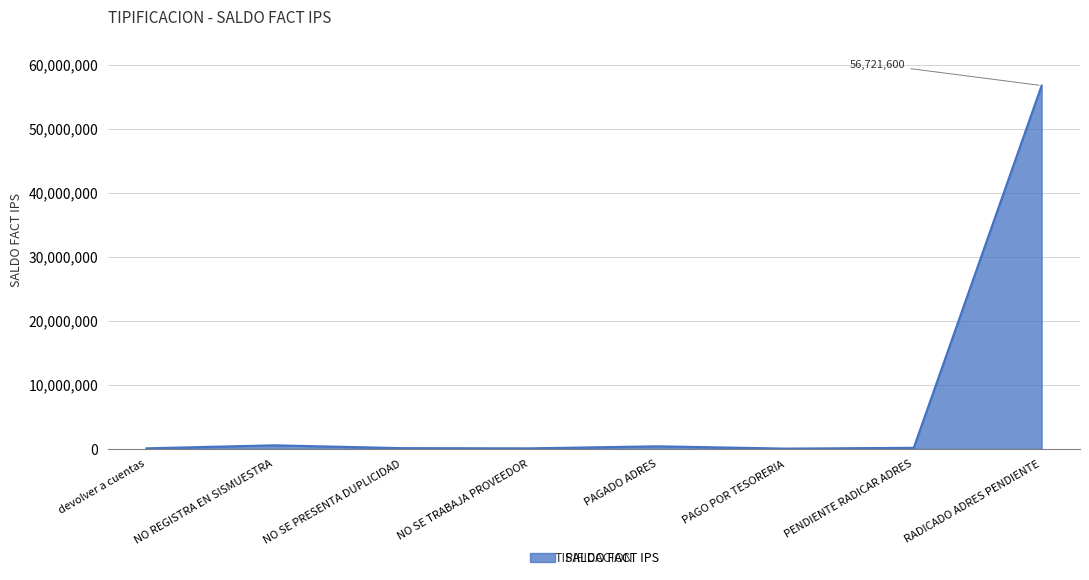

Which label corresponds to the largest value in the chart?

RADICADO ADRES PENDIENTE